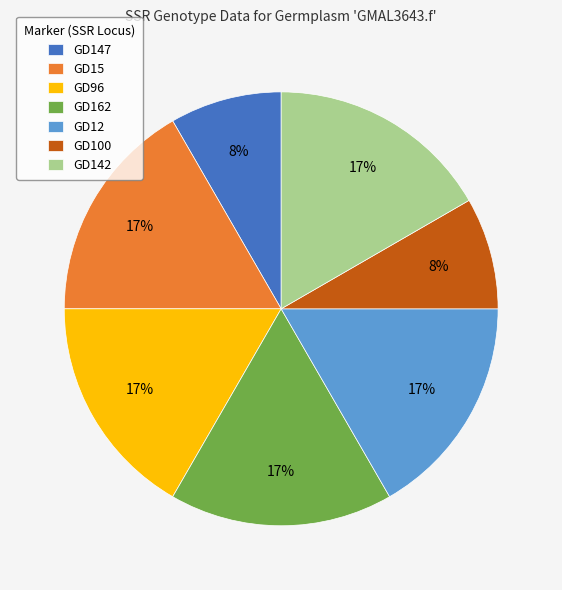

Does GD142 account for over 50% of the chart?

No